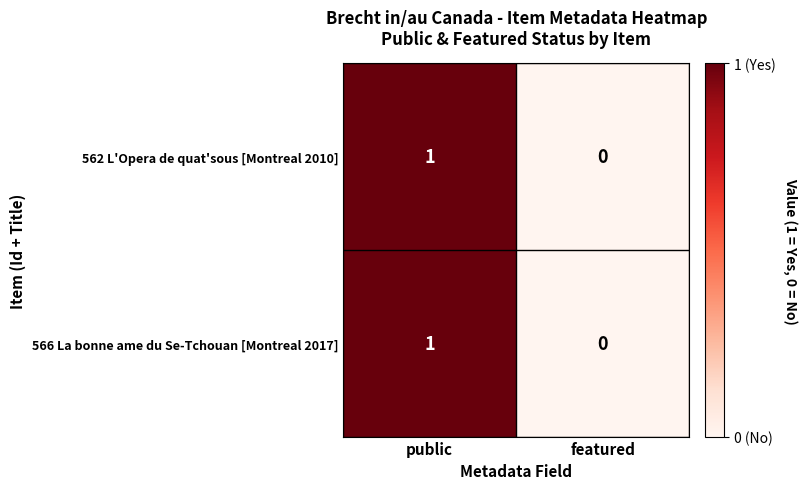

At which category is the sum across all series the highest?

public